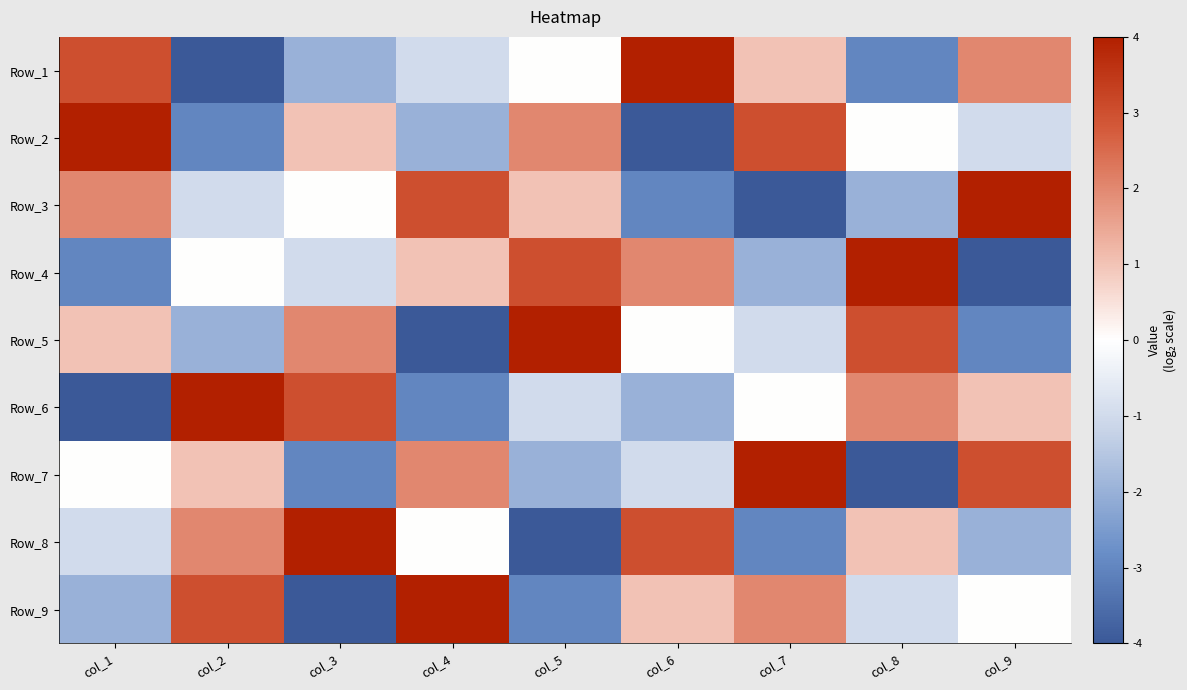

Reading left to right, list all the values displayed in this chart.

Row_1: col_1=8	col_2=1	col_3=3	col_4=4	col_5=5	col_6=9	col_7=6	col_8=2	col_9=7
Row_2: col_1=9	col_2=2	col_3=6	col_4=3	col_5=7	col_6=1	col_7=8	col_8=5	col_9=4
Row_3: col_1=7	col_2=4	col_3=5	col_4=8	col_5=6	col_6=2	col_7=1	col_8=3	col_9=9
Row_4: col_1=2	col_2=5	col_3=4	col_4=6	col_5=8	col_6=7	col_7=3	col_8=9	col_9=1
Row_5: col_1=6	col_2=3	col_3=7	col_4=1	col_5=9	col_6=5	col_7=4	col_8=8	col_9=2
Row_6: col_1=1	col_2=9	col_3=8	col_4=2	col_5=4	col_6=3	col_7=5	col_8=7	col_9=6
Row_7: col_1=5	col_2=6	col_3=2	col_4=7	col_5=3	col_6=4	col_7=9	col_8=1	col_9=8
Row_8: col_1=4	col_2=7	col_3=9	col_4=5	col_5=1	col_6=8	col_7=2	col_8=6	col_9=3
Row_9: col_1=3	col_2=8	col_3=1	col_4=9	col_5=2	col_6=6	col_7=7	col_8=4	col_9=5